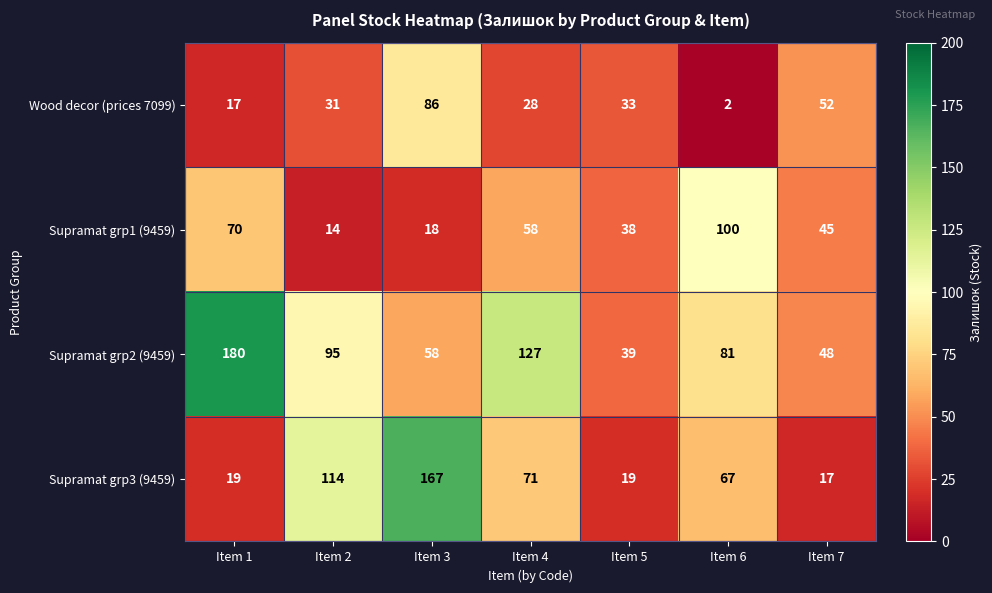

True or false: Wood decor (prices 7099) has a value of 31 at Item 2.

True